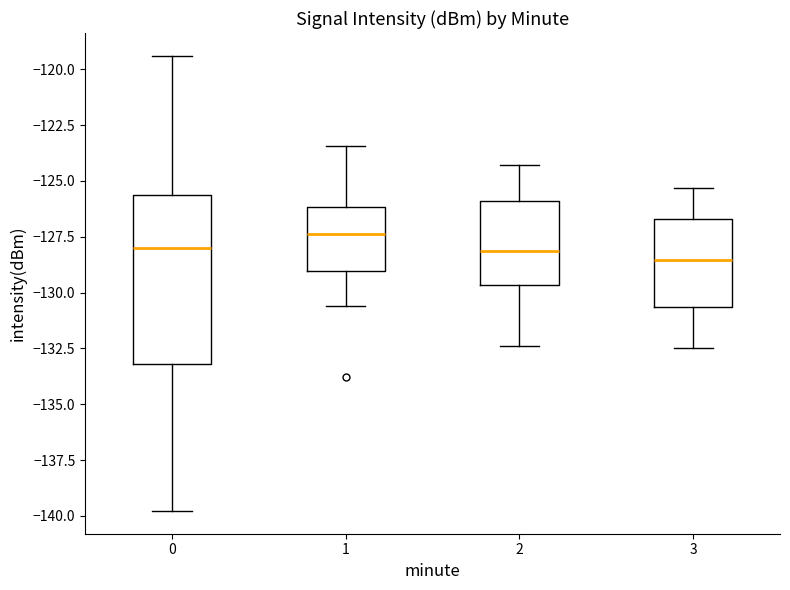

Where does the lower whisker of the box at x = 1 end on the y-axis? The values are not printed on the chart, so give them approximately, as read against the axis.

-130.5